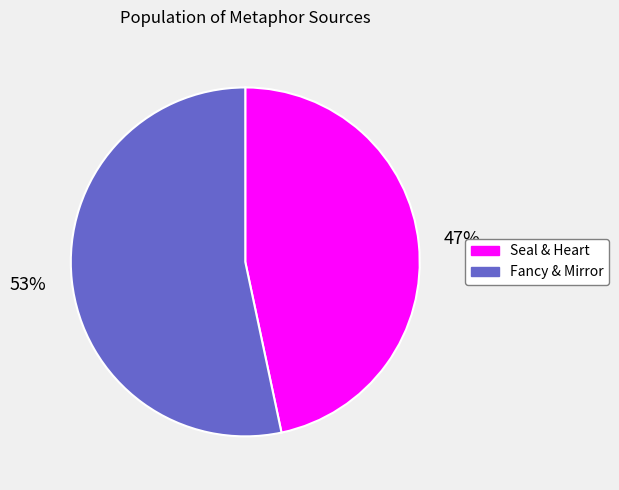

Does any single category account for the majority?

Yes